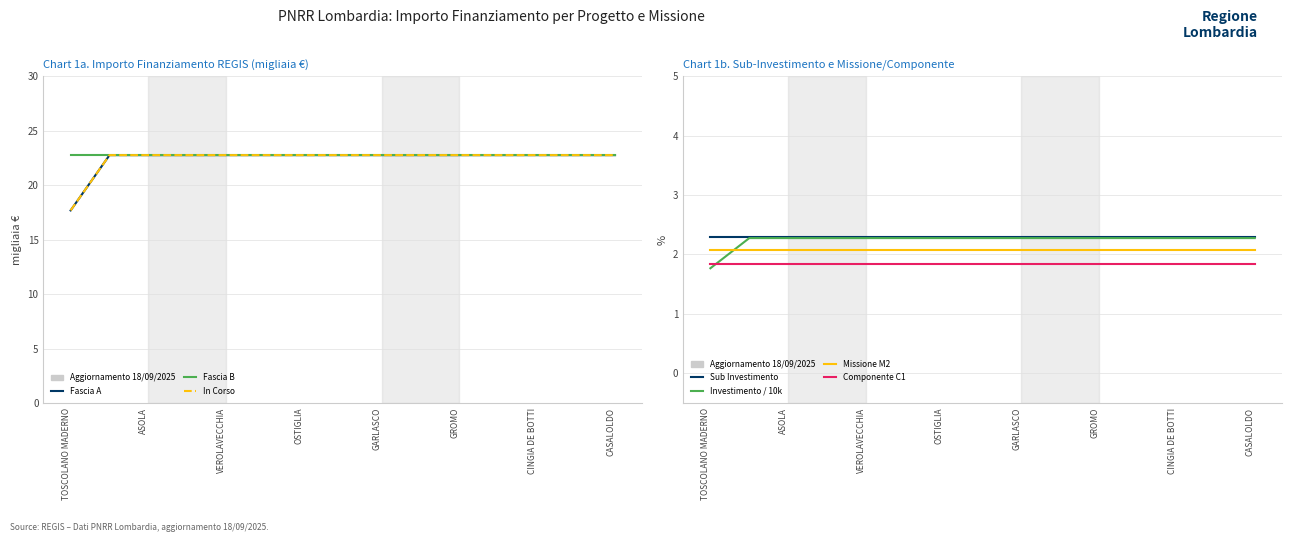

Is it true that In Corso equals 34.9 at SUSTINENTE?

False